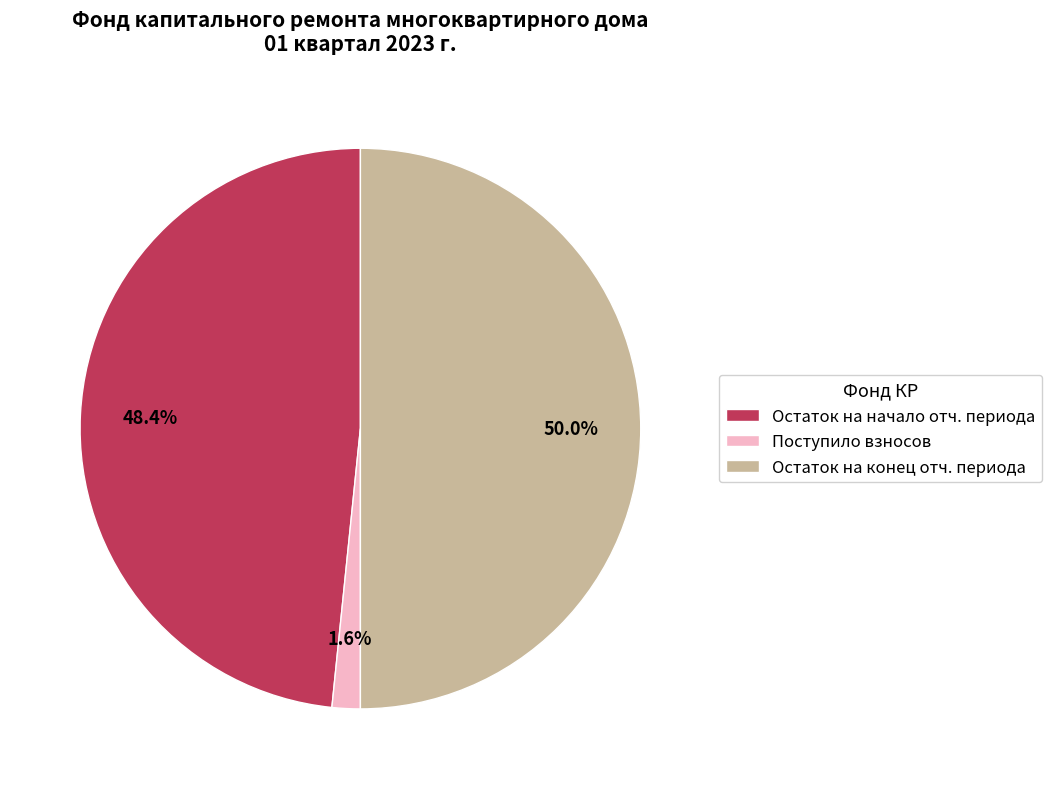

To the nearest percent, what is the difference between the largest and smallest slice percentages?

48%